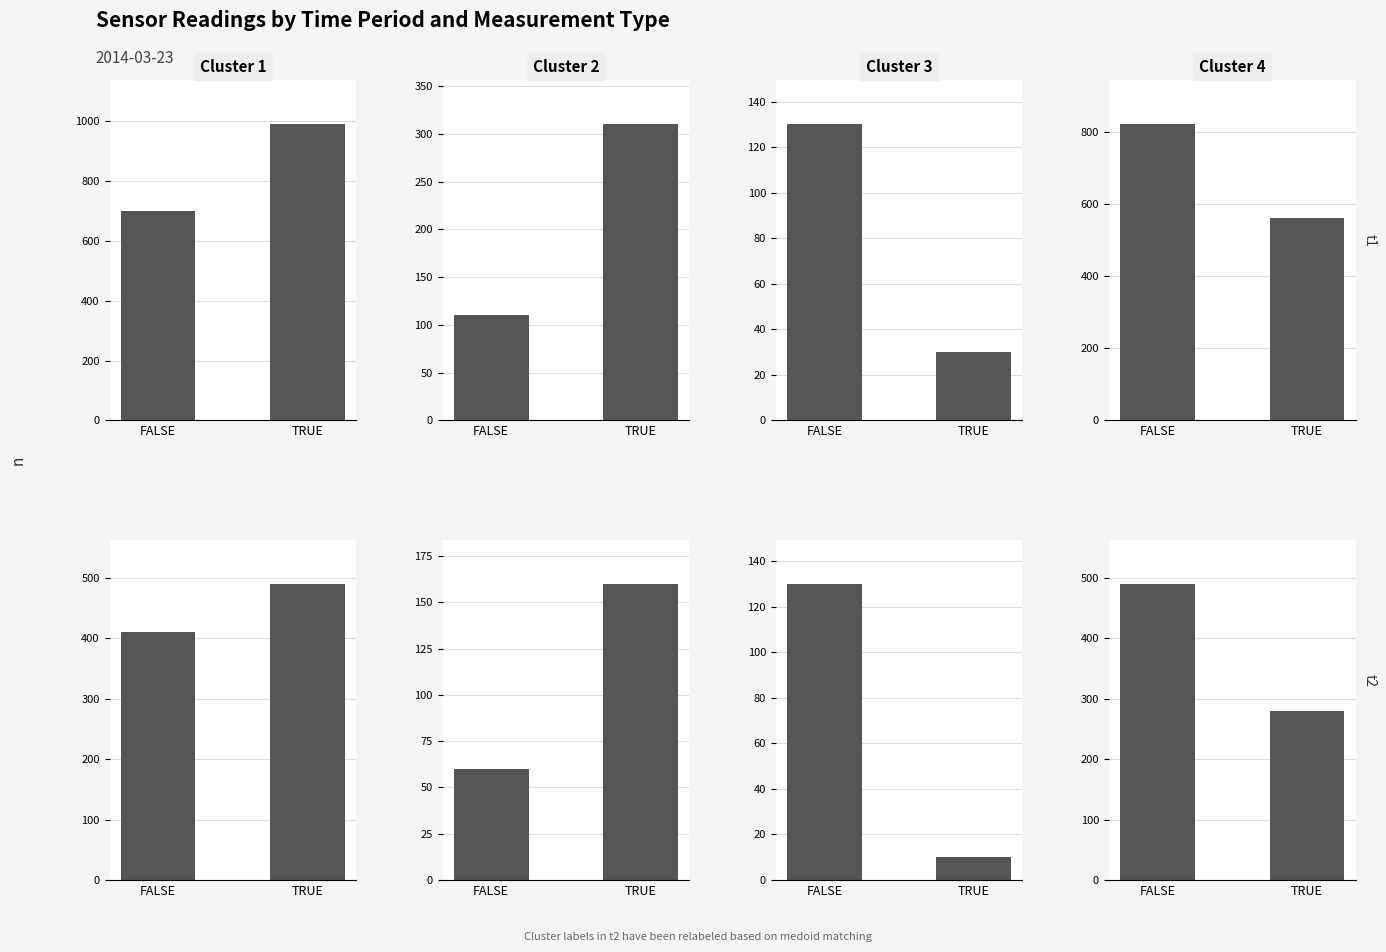

At which category is the sum across all series the highest?

FALSE